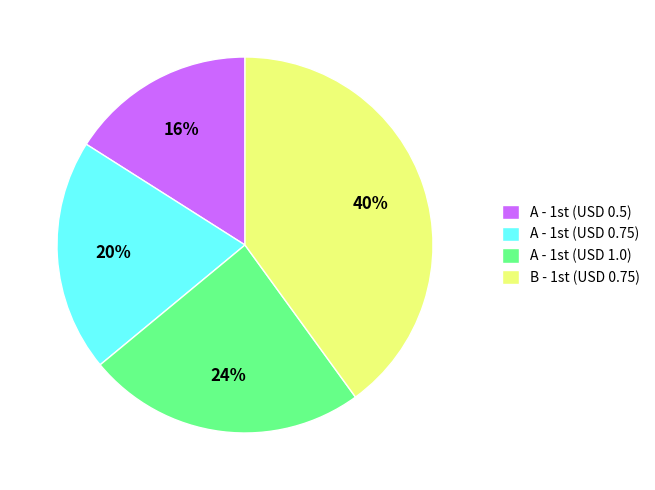

What is the smallest slice in the pie chart?

A - 1st (USD 0.5)